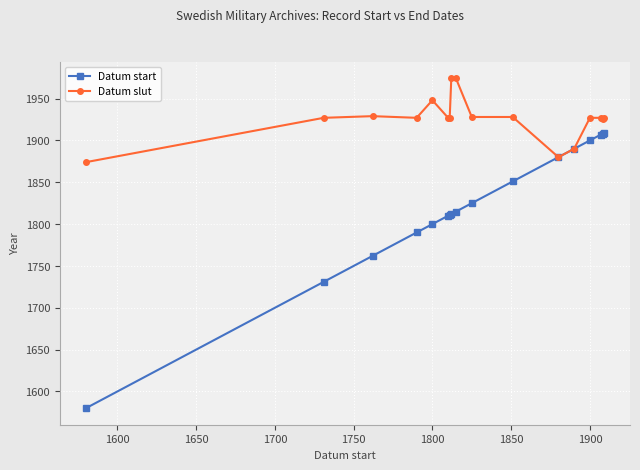

What are all the series names shown in the legend?

Datum start, Datum slut